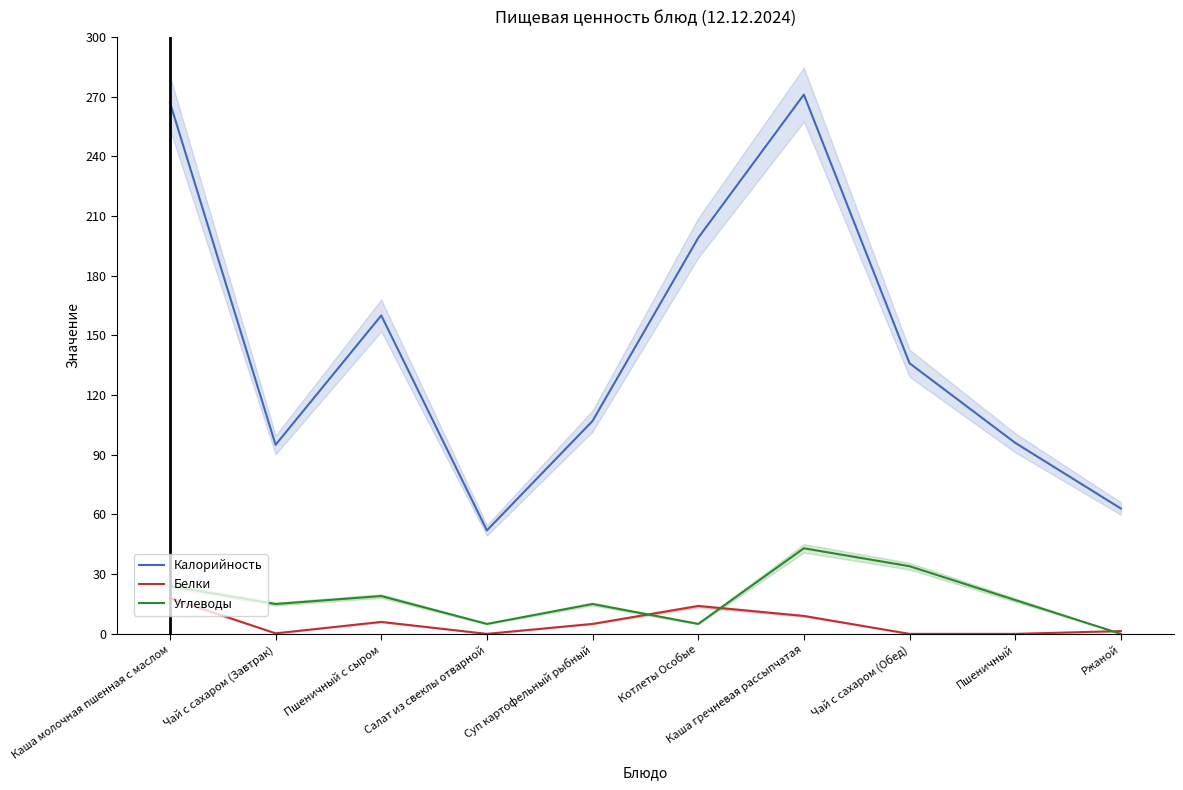

Between Каша молочная пшенная с маслом and Пшеничный, which is larger?

Каша молочная пшенная с маслом